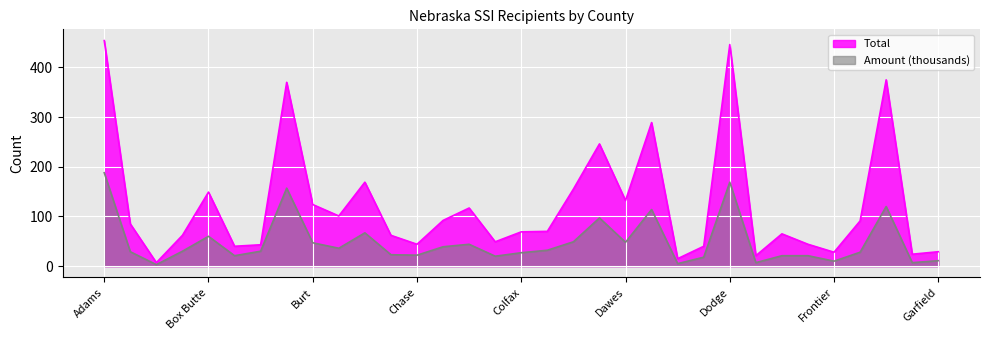

List the series in order of their overall mean, lowest first.

Amount (thousands), Total